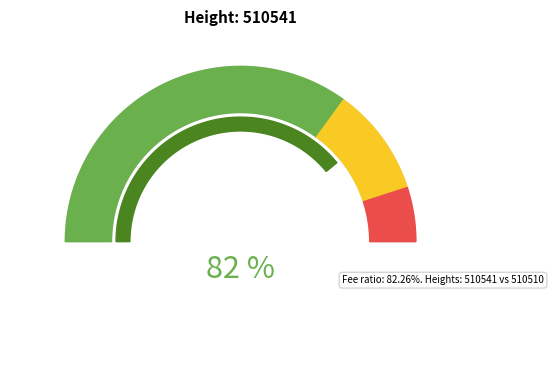

True or false: 510510 accounts for 60% of the total.

False